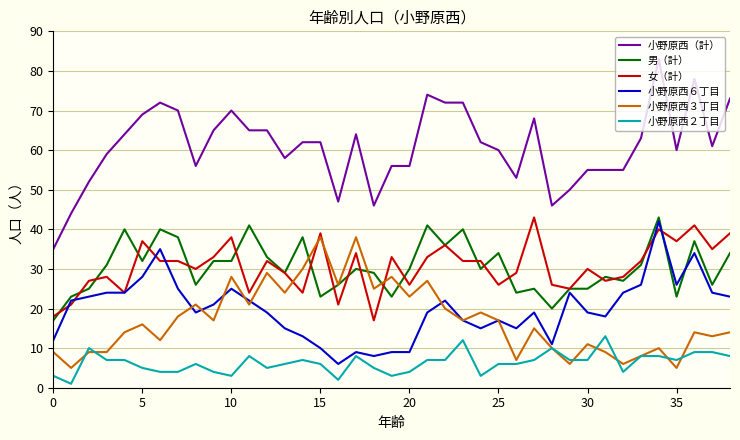

Which series has the largest range (max minus min)?

小野原西（計）